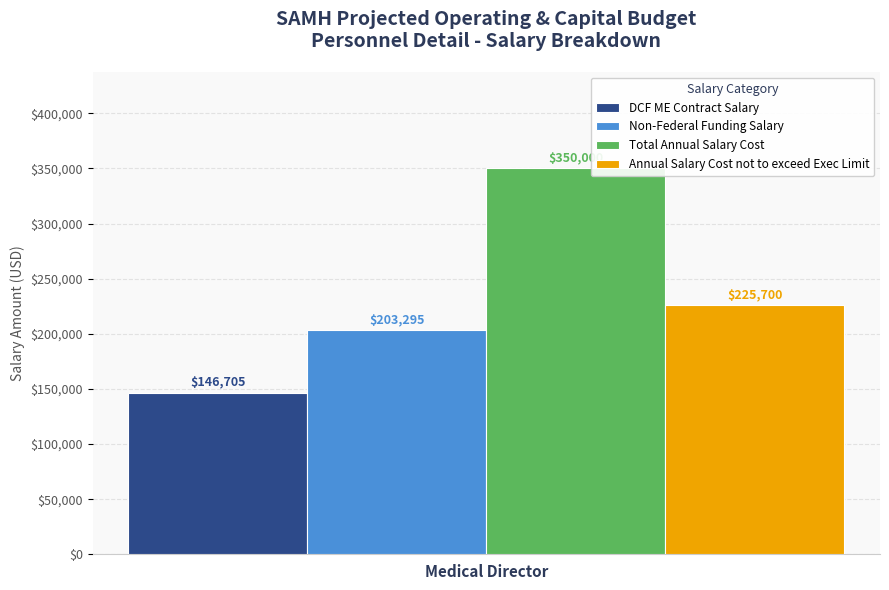

List the series in order of their peak value, lowest first.

DCF ME Contract Salary, Non-Federal Funding Salary, Annual Salary Cost not to exceed Exec Limit, Total Annual Salary Cost